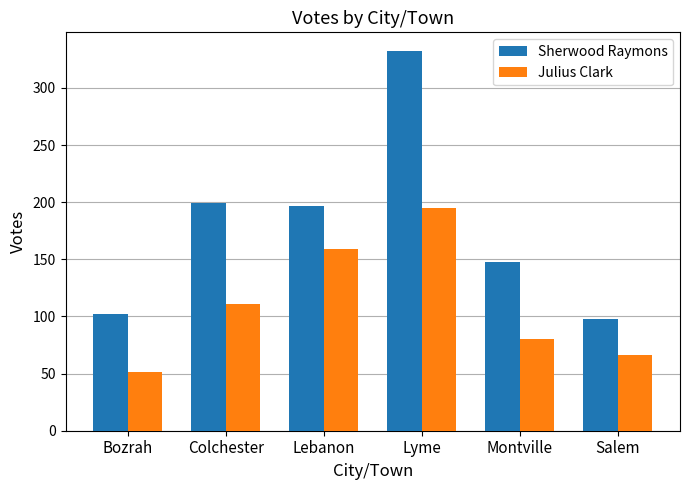

The value of Julius Clark at Colchester is 111. True or false?

True